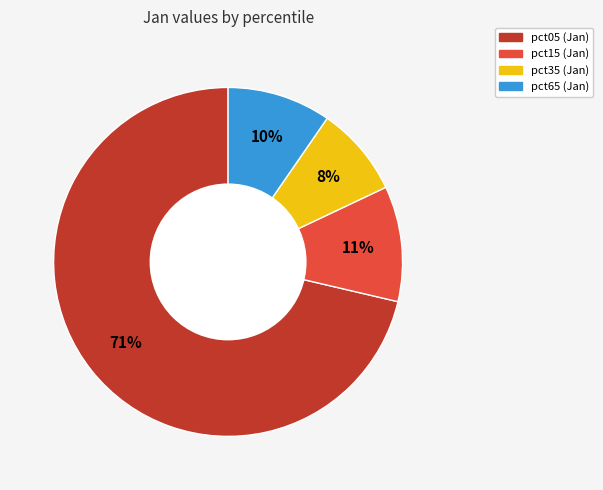

To the nearest percent, what is the average slice percentage?

25%